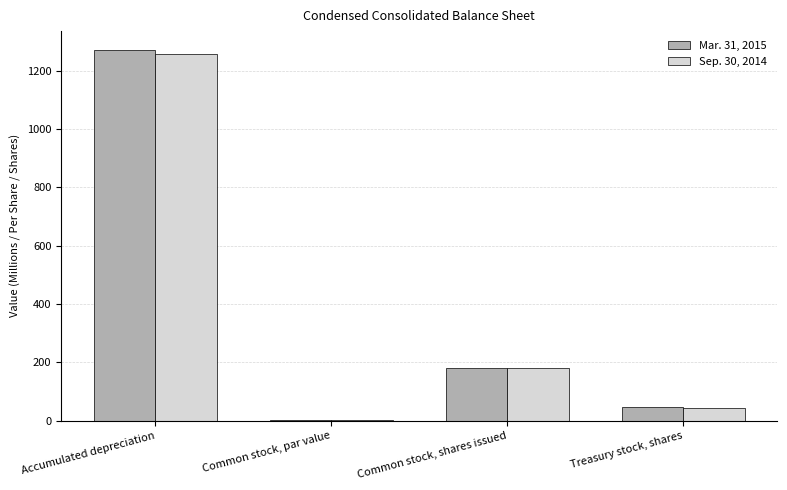

Where is Mar. 31, 2015 nearest to the value 636?

Common stock, shares issued